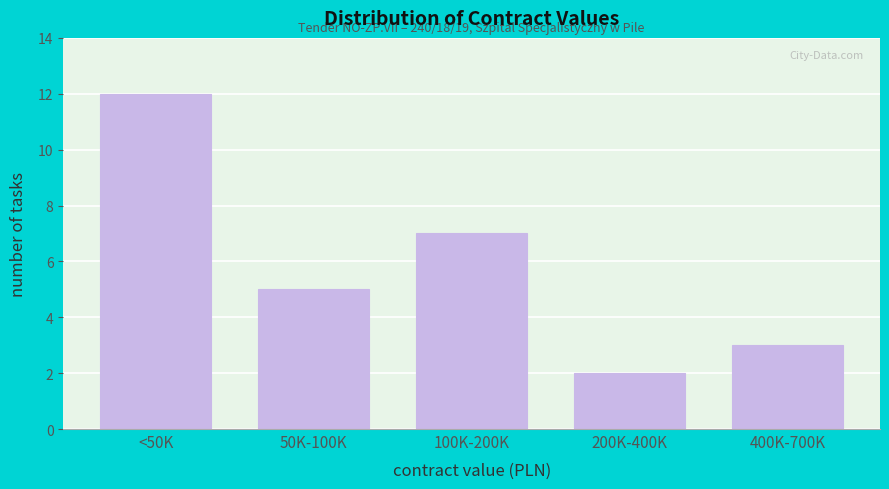

Reading right to left, transcribe all the data shown in this chart.

400K-700K=3	200K-400K=2	100K-200K=7	50K-100K=5	<50K=12